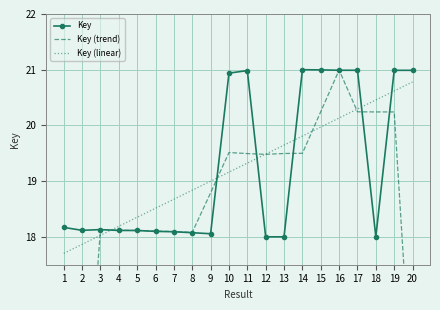

How many lines are shown in the chart?

3